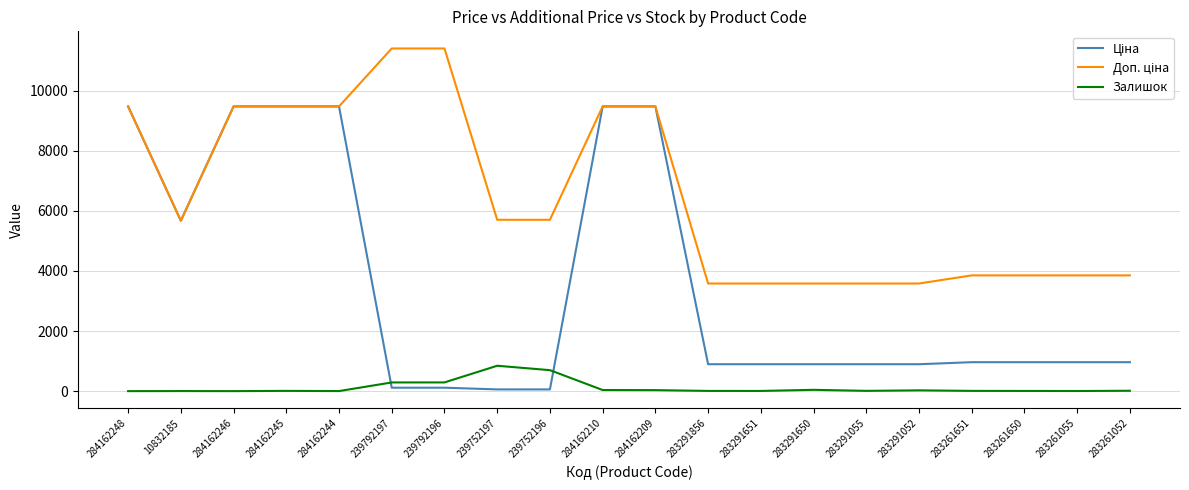

What is the total value across all series at 284162248?

18960.1